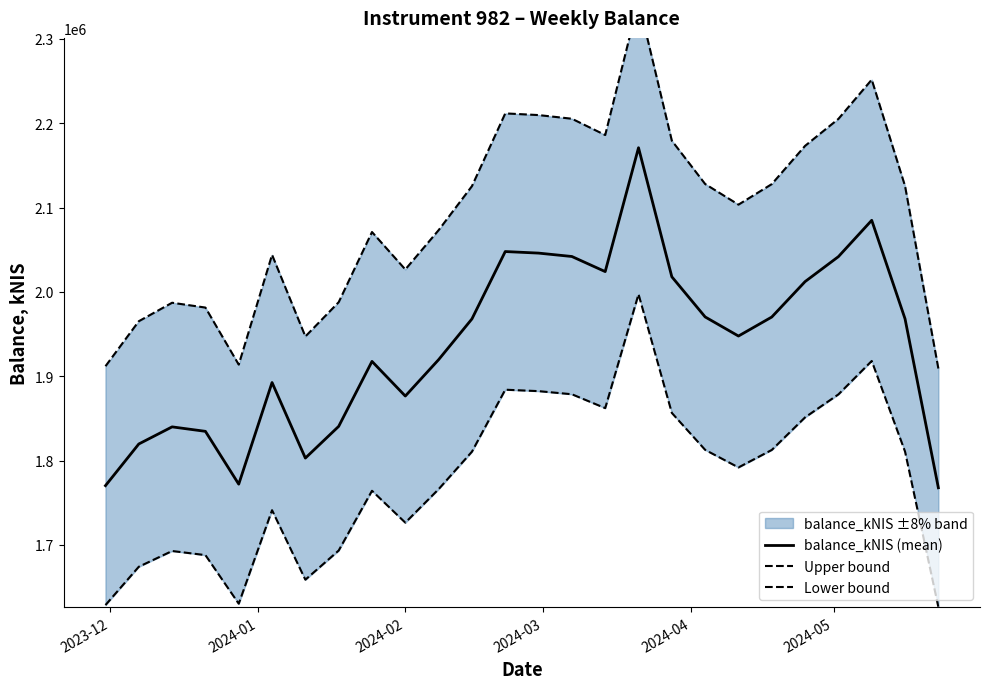

What is the maximum value for balance_kNIS (mean)?

2170902.7